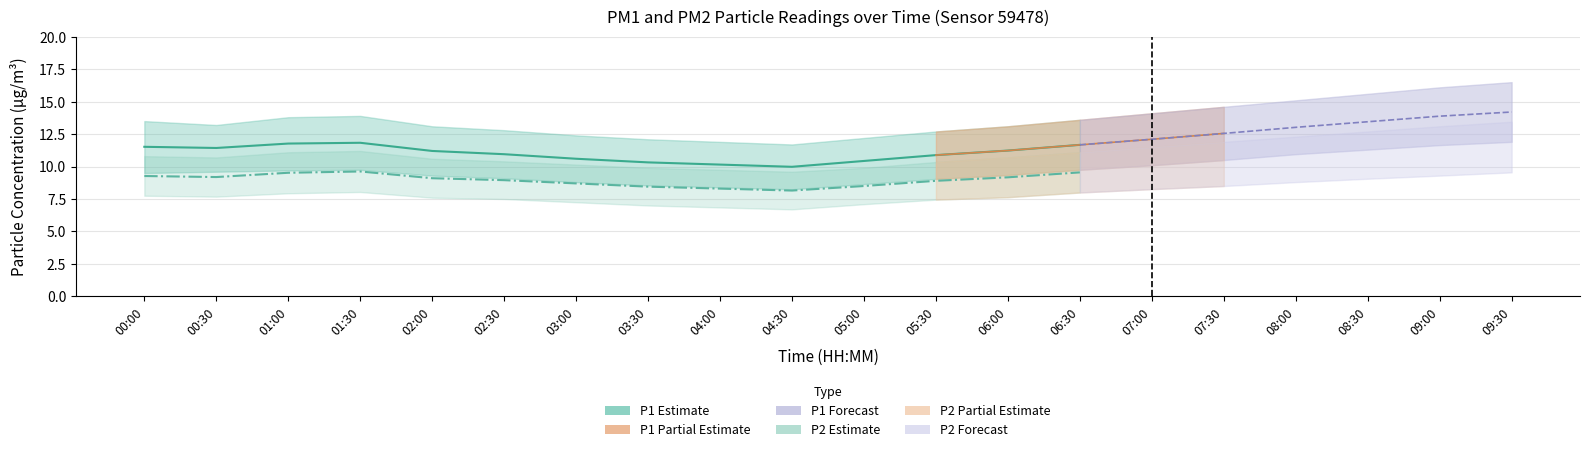

What is the difference between the P1 values at 04:00 and 08:30?

3.3